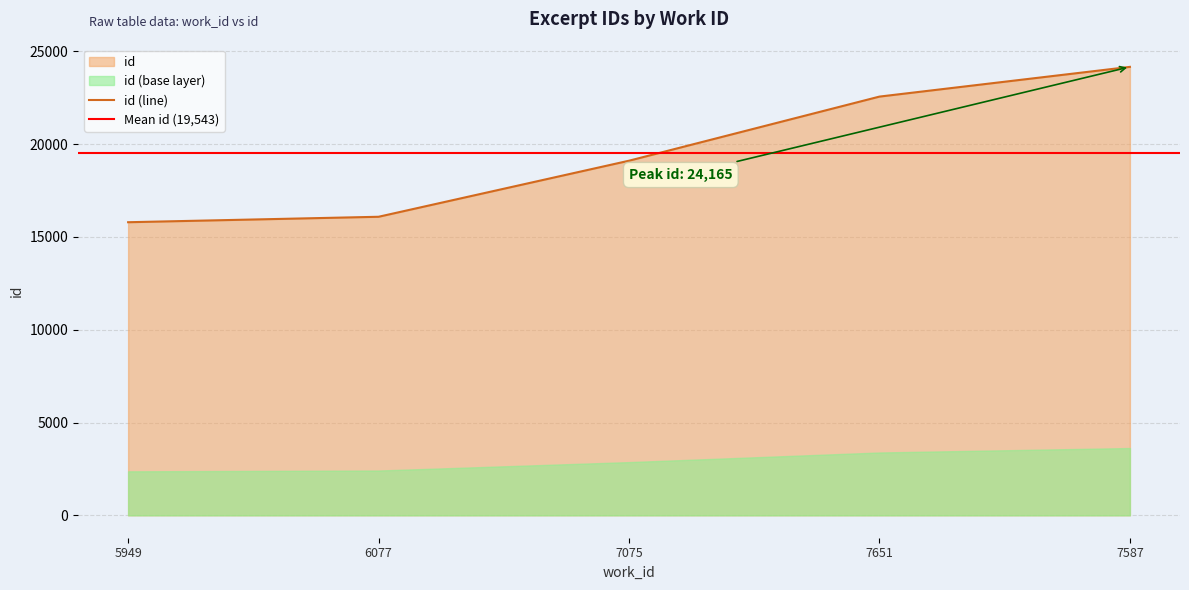

What is the maximum value shown in the chart?

24165